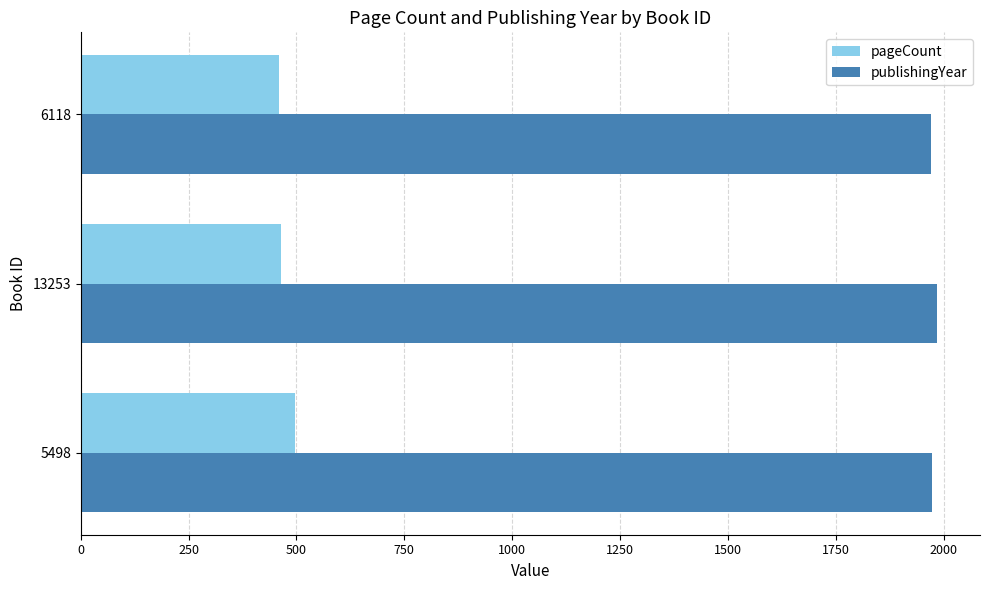

Is the value of pageCount at 6118 greater than the value of publishingYear at 13253?

No